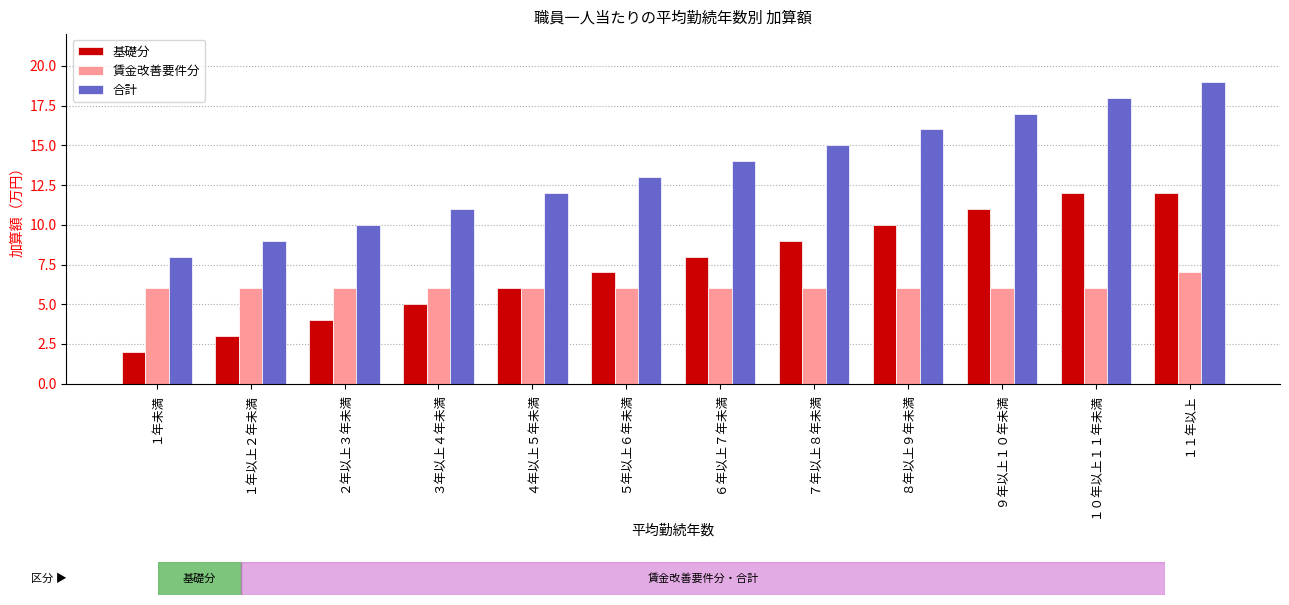

What is the total value across all series at ８年以上９年未満?

32